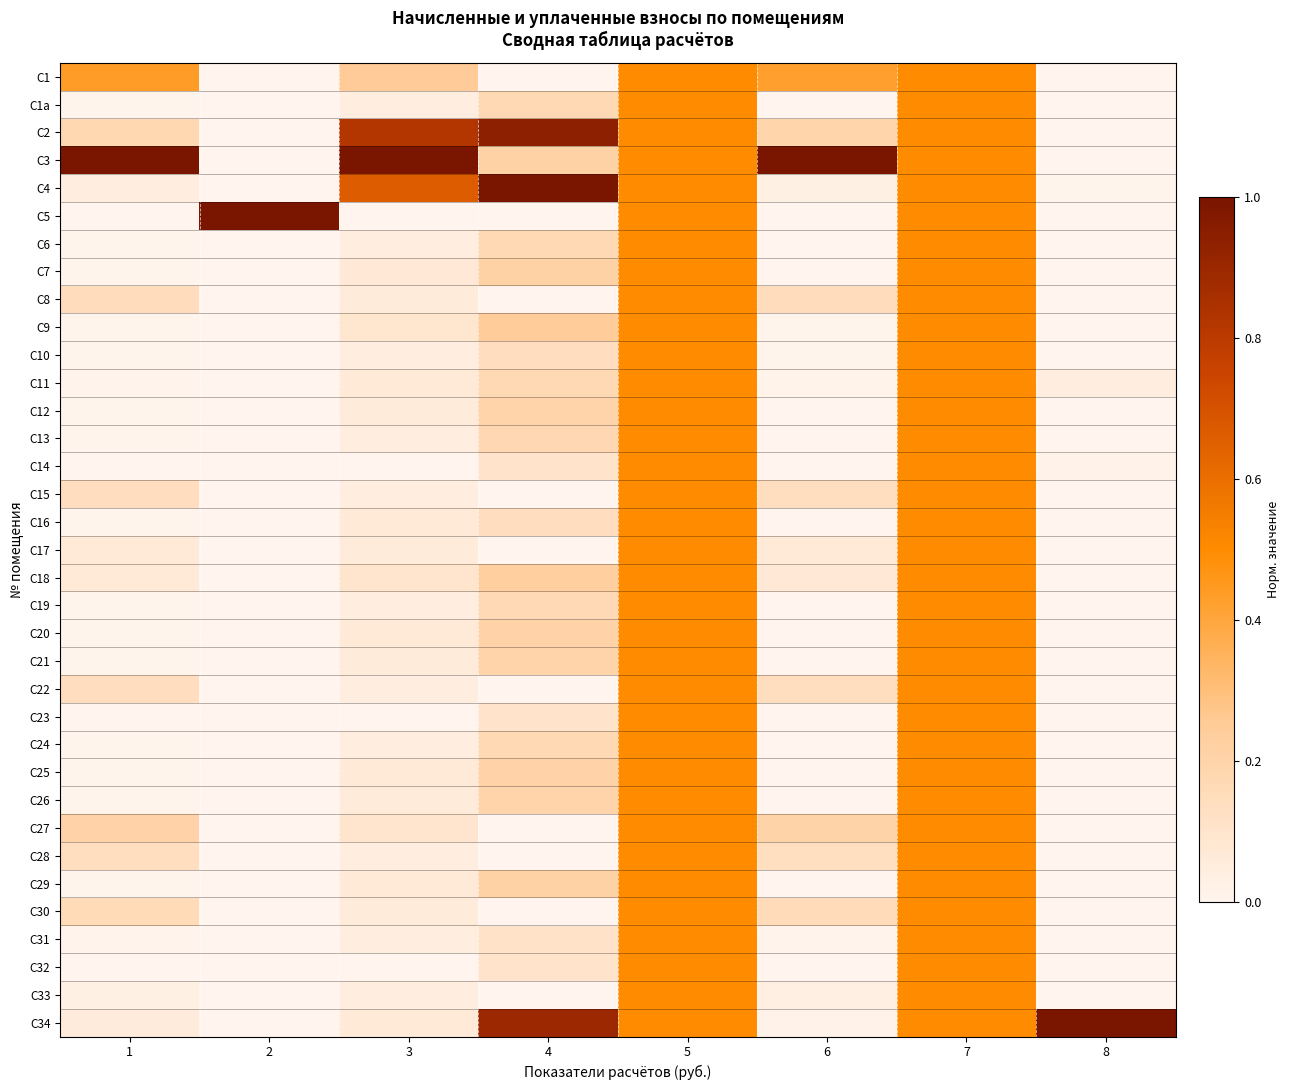

Reading left to right, list all the values displayed in this chart.

C1: 1=0.4	2=0.0	3=0.3	4=0.0	5=0.5	6=0.4	7=0.5	8=0.0
C1a: 1=0.0	2=0.0	3=0.0	4=0.2	5=0.5	6=0.0	7=0.5	8=0.0
C2: 1=0.2	2=0.0	3=0.8	4=0.9	5=0.5	6=0.2	7=0.5	8=0.0
C3: 1=1.0	2=0.0	3=1.0	4=0.2	5=0.5	6=1.0	7=0.5	8=0.0
C4: 1=0.0	2=0.0	3=0.7	4=1.0	5=0.5	6=0.0	7=0.5	8=0.0
C5: 1=0.0	2=1.0	3=0.0	4=0.0	5=0.5	6=0.0	7=0.5	8=0.0
C6: 1=0.0	2=0.0	3=0.0	4=0.2	5=0.5	6=0.0	7=0.5	8=0.0
C7: 1=0.0	2=0.0	3=0.1	4=0.2	5=0.5	6=0.0	7=0.5	8=0.0
C8: 1=0.2	2=0.0	3=0.1	4=0.0	5=0.5	6=0.1	7=0.5	8=0.0
C9: 1=0.0	2=0.0	3=0.1	4=0.2	5=0.5	6=0.0	7=0.5	8=0.0
C10: 1=0.0	2=0.0	3=0.0	4=0.1	5=0.5	6=0.0	7=0.5	8=0.0
C11: 1=0.0	2=0.0	3=0.1	4=0.2	5=0.5	6=0.0	7=0.5	8=0.0
C12: 1=0.0	2=0.0	3=0.1	4=0.2	5=0.5	6=0.0	7=0.5	8=0.0
C13: 1=0.0	2=0.0	3=0.0	4=0.2	5=0.5	6=0.0	7=0.5	8=0.0
C14: 1=0.0	2=0.0	3=0.0	4=0.1	5=0.5	6=0.0	7=0.5	8=0.0
C15: 1=0.1	2=0.0	3=0.0	4=0.0	5=0.5	6=0.1	7=0.5	8=0.0
C16: 1=0.0	2=0.0	3=0.1	4=0.1	5=0.5	6=0.0	7=0.5	8=0.0
C17: 1=0.1	2=0.0	3=0.1	4=0.0	5=0.5	6=0.1	7=0.5	8=0.0
C18: 1=0.1	2=0.0	3=0.1	4=0.2	5=0.5	6=0.1	7=0.5	8=0.0
C19: 1=0.0	2=0.0	3=0.0	4=0.2	5=0.5	6=0.0	7=0.5	8=0.0
C20: 1=0.0	2=0.0	3=0.1	4=0.2	5=0.5	6=0.0	7=0.5	8=0.0
C21: 1=0.0	2=0.0	3=0.1	4=0.2	5=0.5	6=0.0	7=0.5	8=0.0
C22: 1=0.1	2=0.0	3=0.0	4=0.0	5=0.5	6=0.1	7=0.5	8=0.0
C23: 1=0.0	2=0.0	3=0.0	4=0.1	5=0.5	6=0.0	7=0.5	8=0.0
C24: 1=0.0	2=0.0	3=0.0	4=0.2	5=0.5	6=0.0	7=0.5	8=0.0
C25: 1=0.0	2=0.0	3=0.1	4=0.2	5=0.5	6=0.0	7=0.5	8=0.0
C26: 1=0.0	2=0.0	3=0.1	4=0.2	5=0.5	6=0.0	7=0.5	8=0.0
C27: 1=0.2	2=0.0	3=0.1	4=0.0	5=0.5	6=0.2	7=0.5	8=0.0
C28: 1=0.1	2=0.0	3=0.0	4=0.0	5=0.5	6=0.1	7=0.5	8=0.0
C29: 1=0.0	2=0.0	3=0.1	4=0.2	5=0.5	6=0.0	7=0.5	8=0.0
C30: 1=0.2	2=0.0	3=0.1	4=0.0	5=0.5	6=0.2	7=0.5	8=0.0
C31: 1=0.0	2=0.0	3=0.0	4=0.1	5=0.5	6=0.0	7=0.5	8=0.0
C32: 1=0.0	2=0.0	3=0.0	4=0.1	5=0.5	6=0.0	7=0.5	8=0.0
C33: 1=0.0	2=0.0	3=0.0	4=0.0	5=0.5	6=0.0	7=0.5	8=0.0
C34: 1=0.1	2=0.0	3=0.1	4=0.9	5=0.5	6=0.0	7=0.5	8=1.0